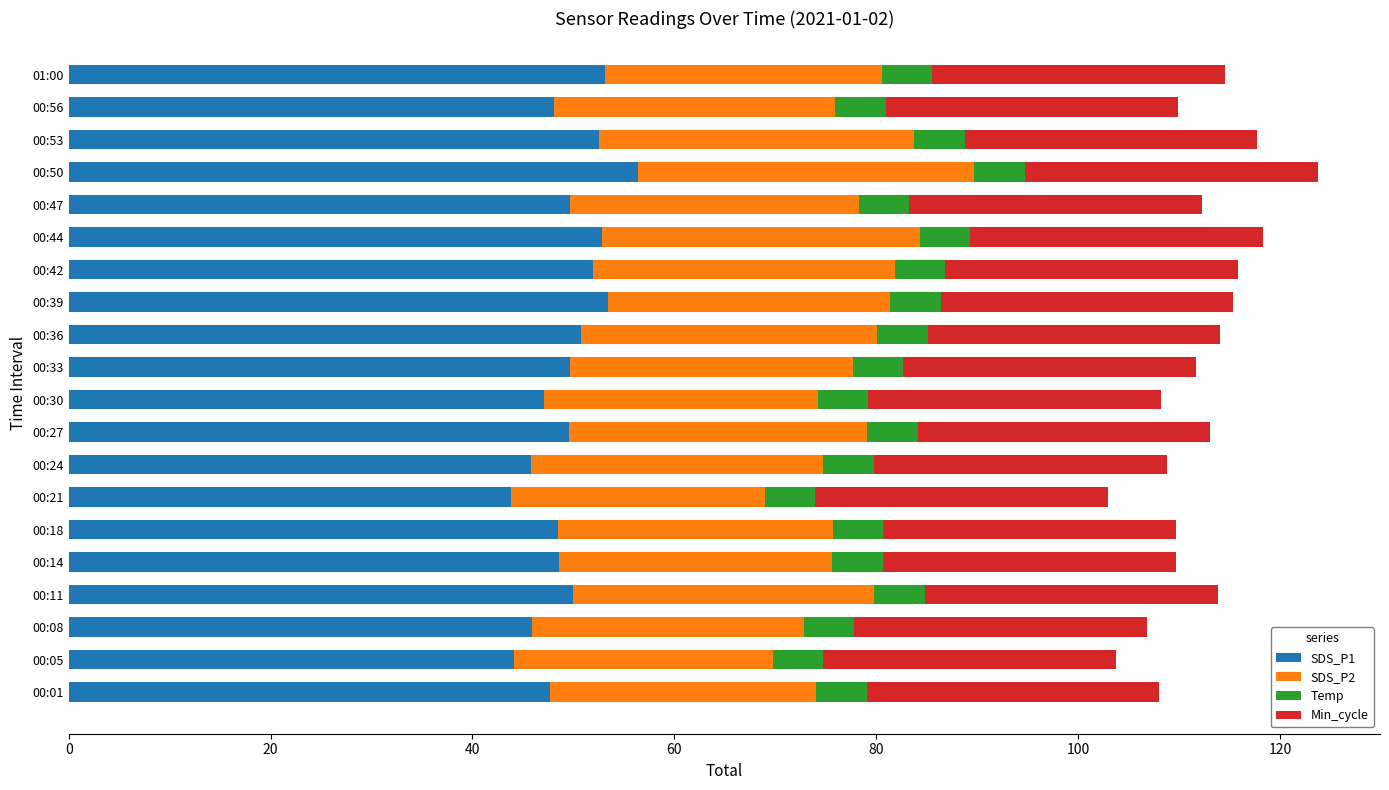

What is the total value across all series at 00:08?

106.8